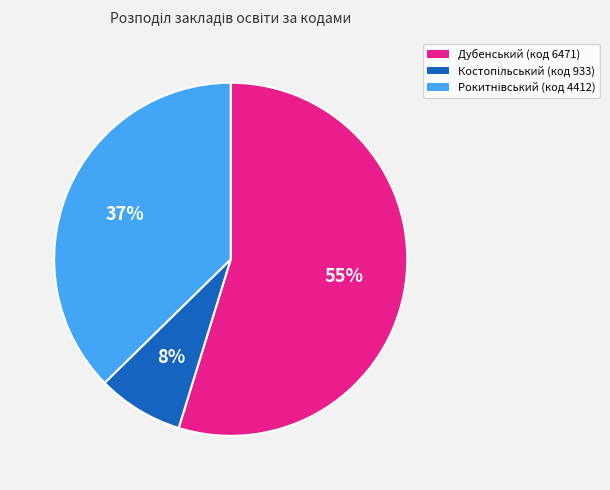

How many segments does this pie chart have?

3